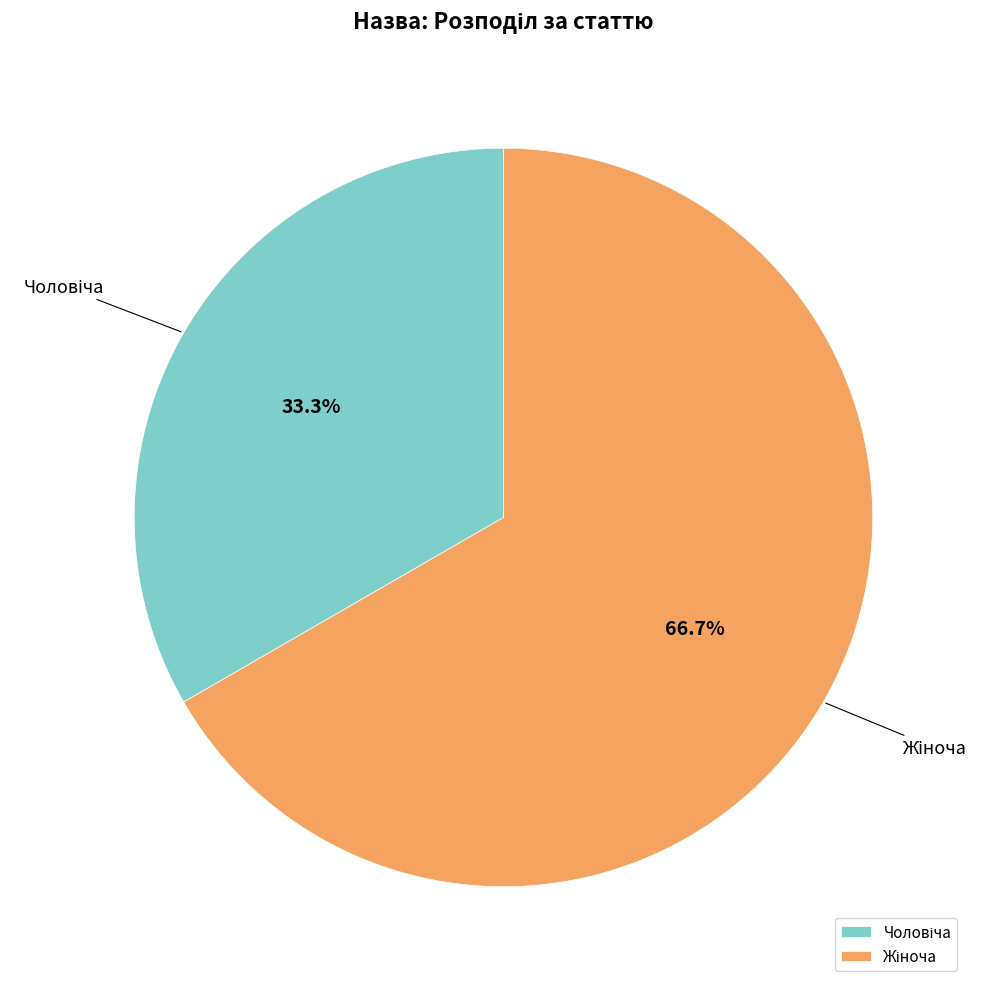

Is there any slice that represents more than half of the pie?

Yes